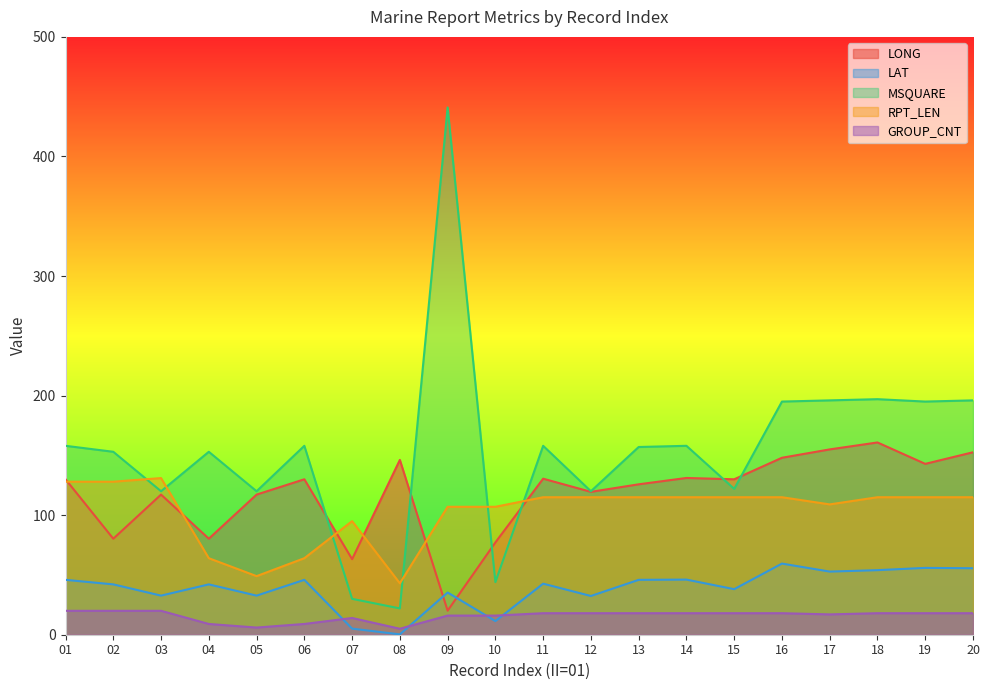

True or false: GROUP_CNT and LONG intersect in this chart.

False